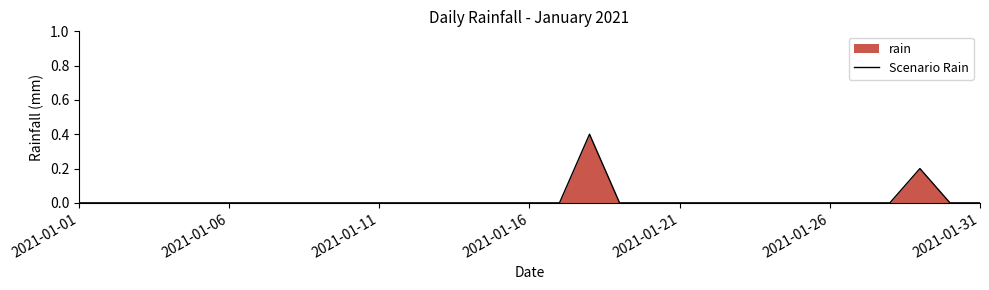

What is the difference between the maximum and minimum values?

0.4